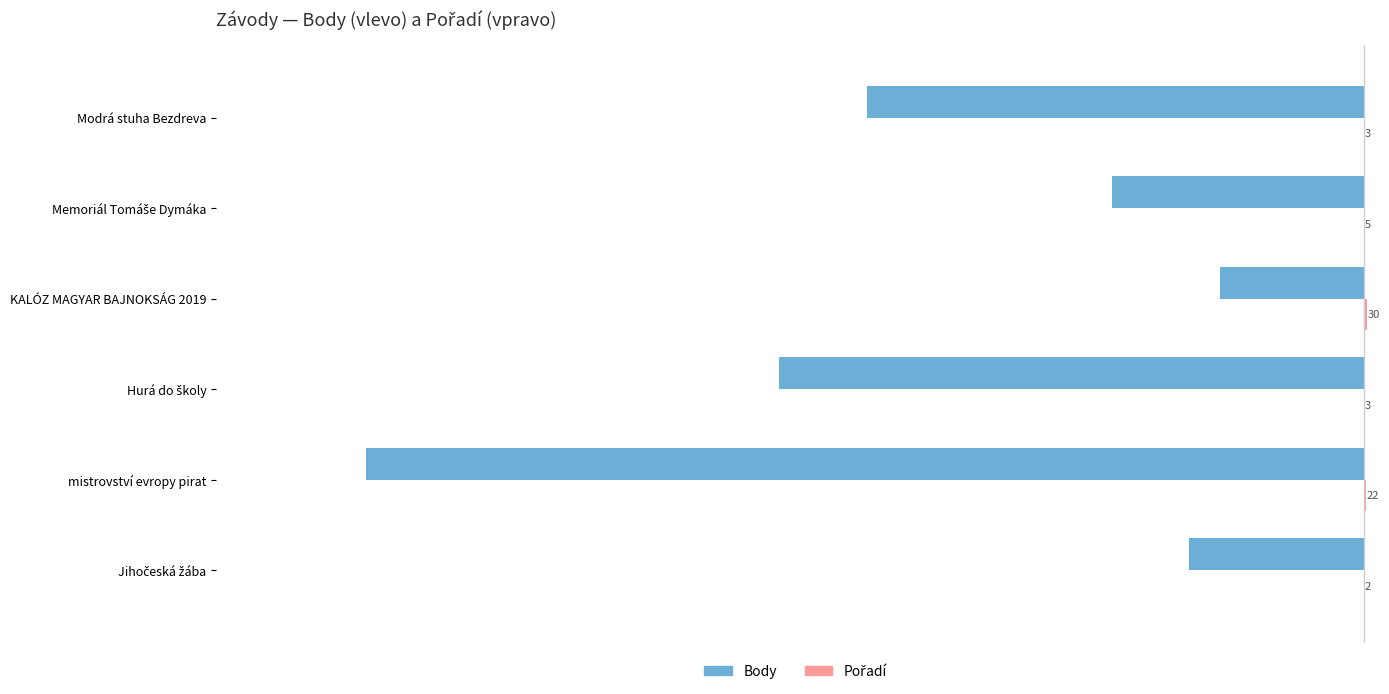

At which category is the sum across all series the highest?

KALÓZ MAGYAR BAJNOKSÁG 2019